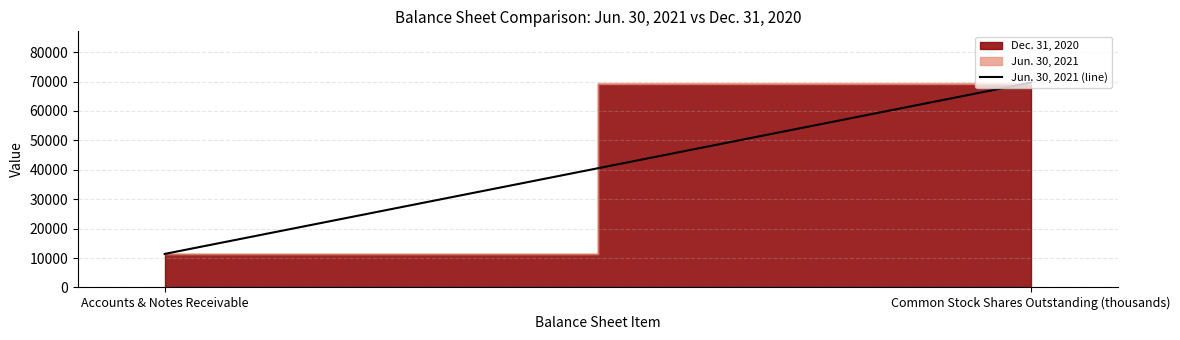

What is the label of the 2nd point from the right?

Accounts & Notes Receivable